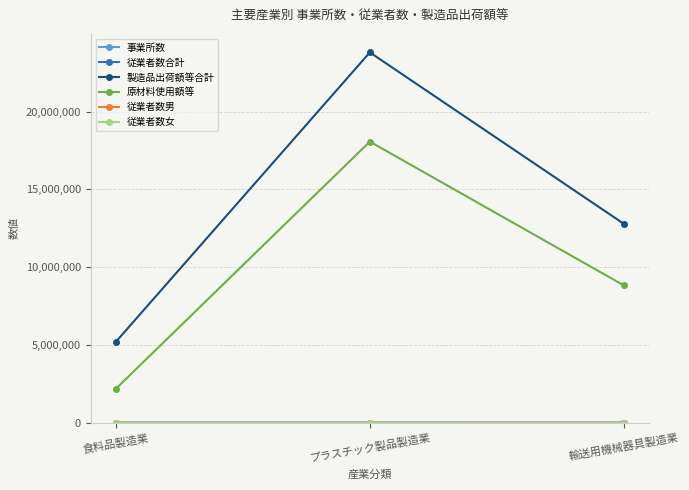

True or false: 原材料使用額等 has a value of 5257651 at 輸送用機械器具製造業.

False